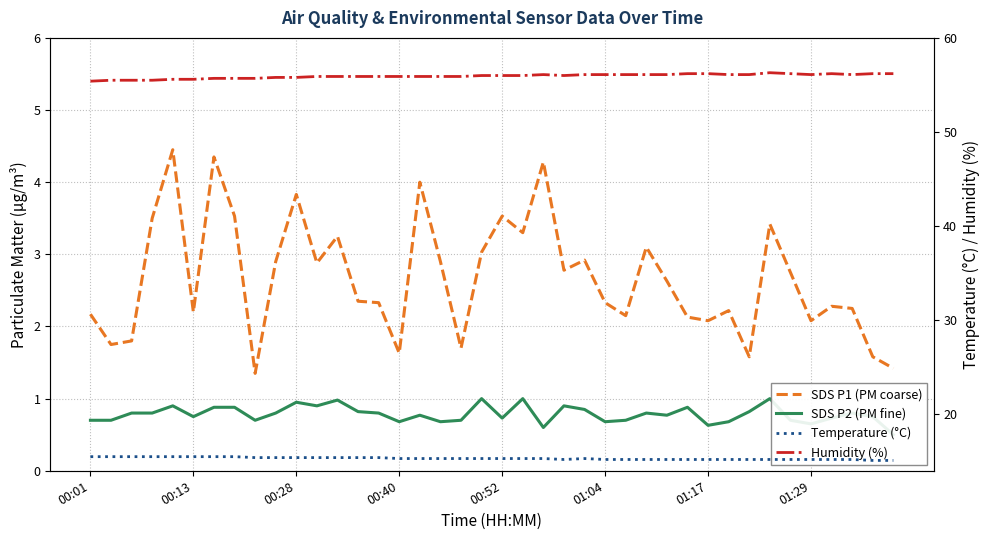

Is the value of SDS P1 (PM coarse) at 14 greater than the value of Temperature (°C) at 35?

No